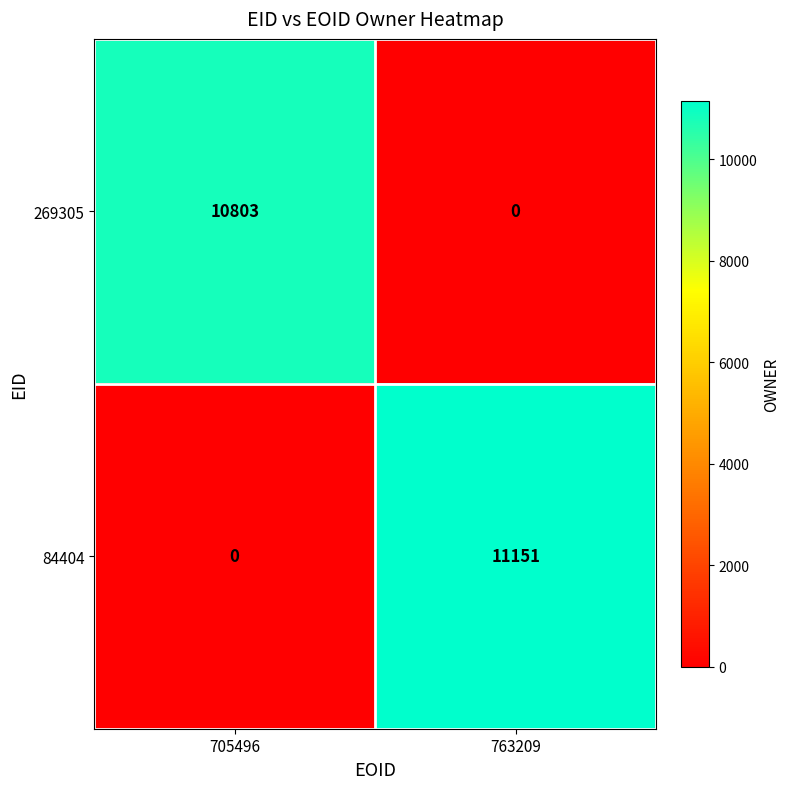

How many series are shown in this chart?

2